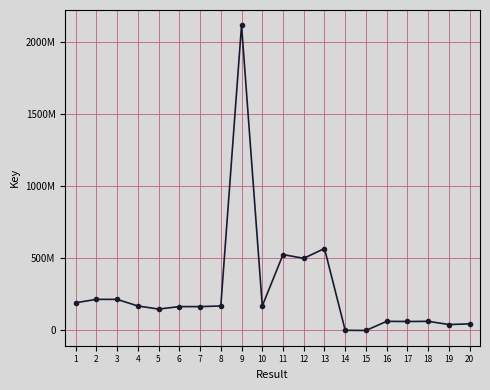

What is the value of the 18th point from the left?

63359674